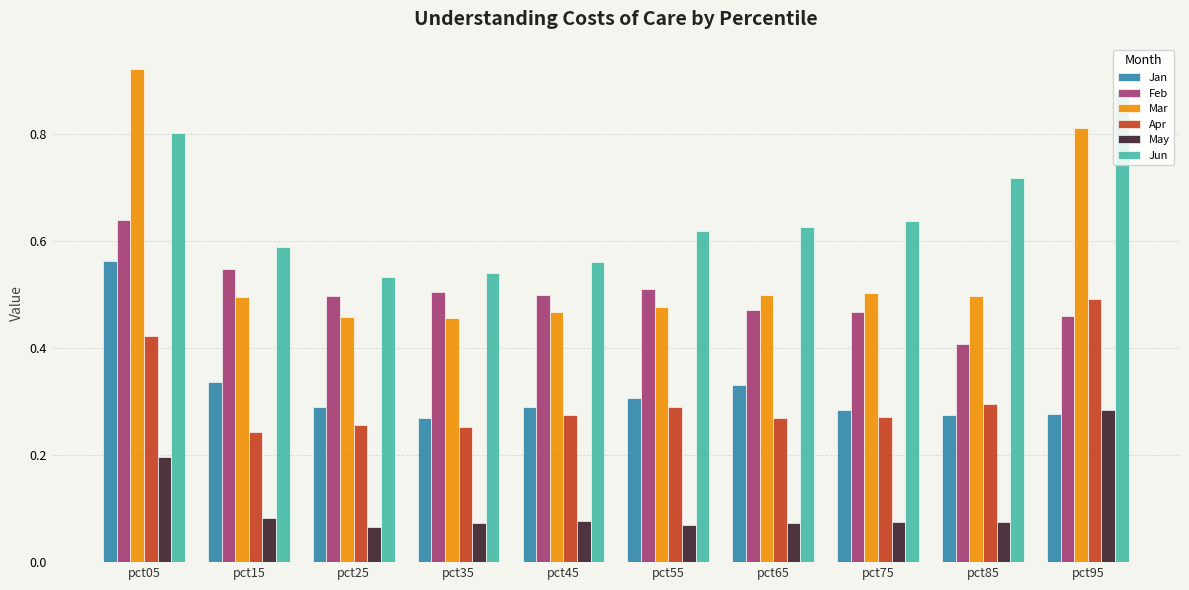

What is the sum of all May values?

1.1